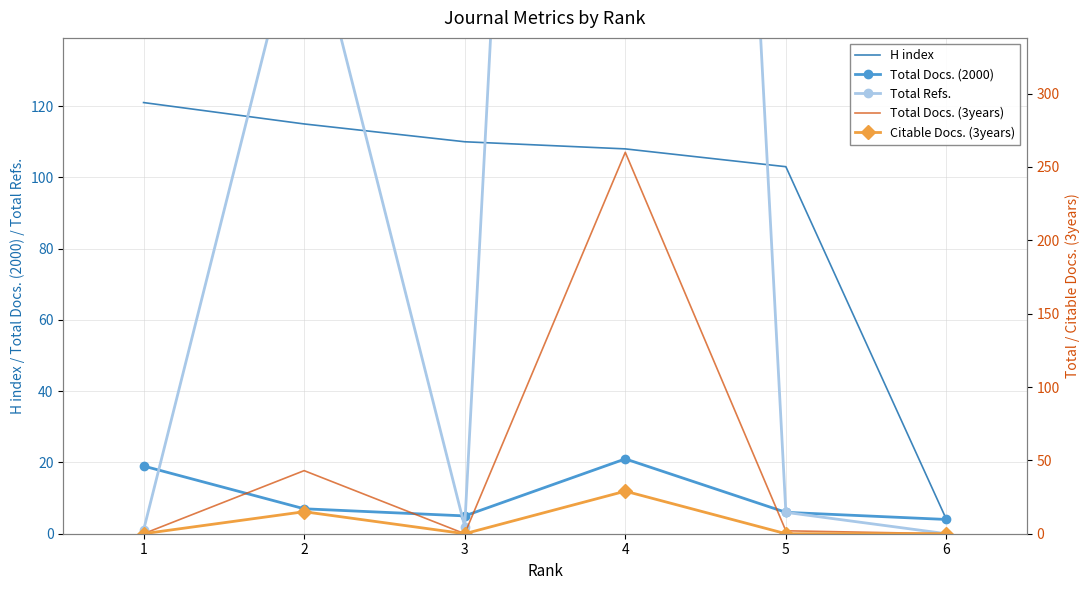

At which category does Total Docs. (2000) reach its first local peak?

4